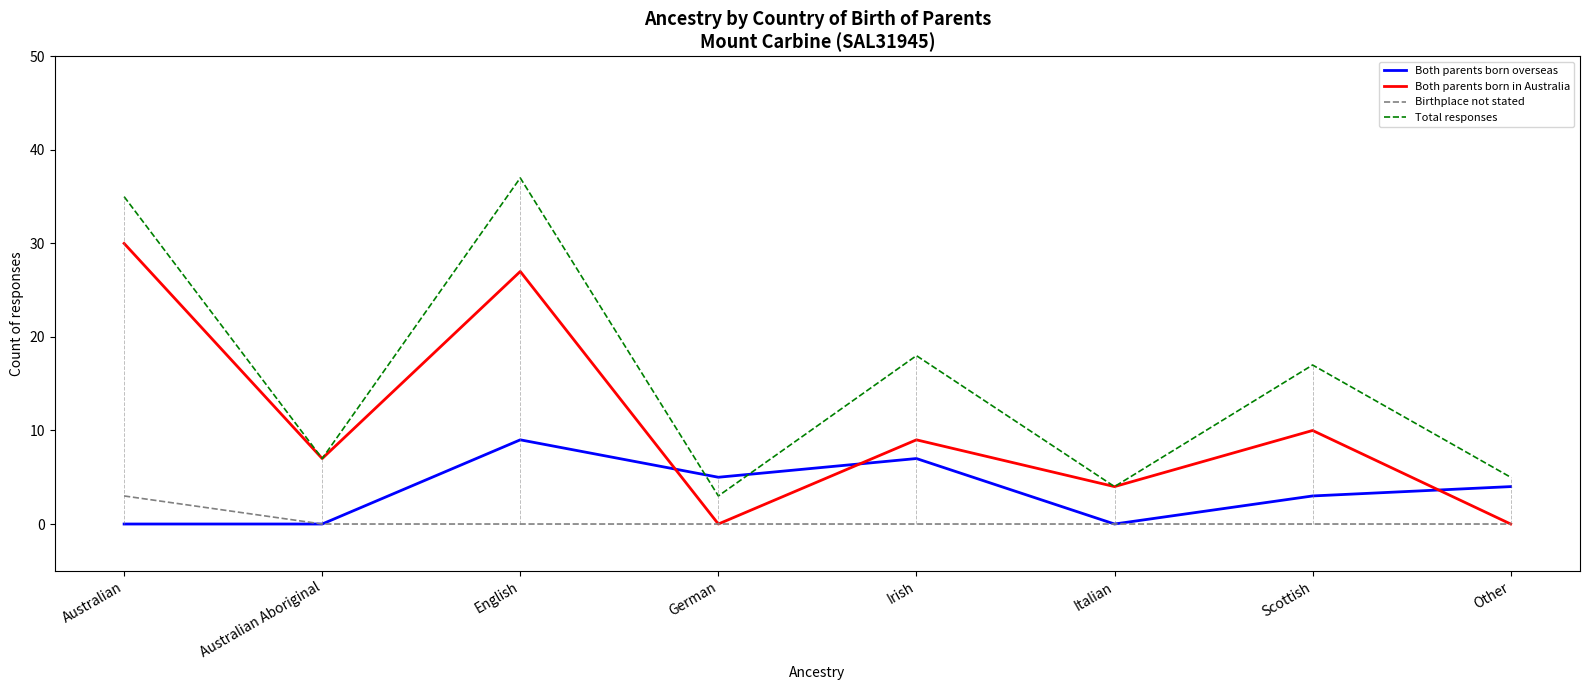

What is the maximum value for Both parents born overseas?

9